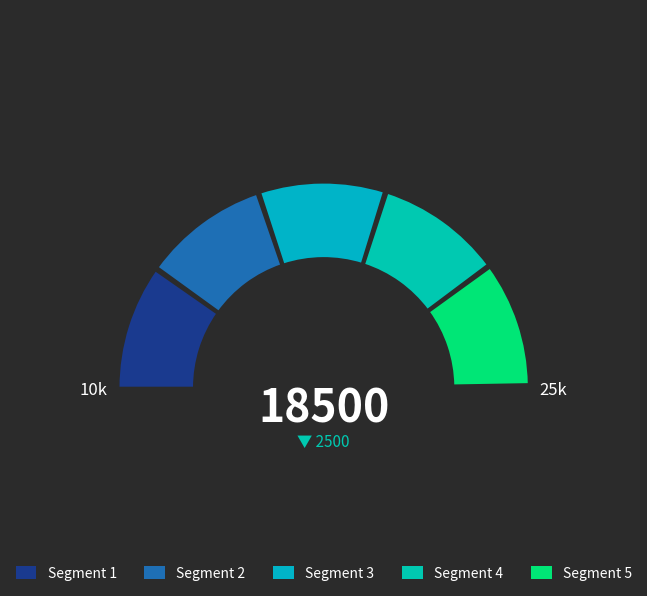

How many slices are in this pie chart?

5